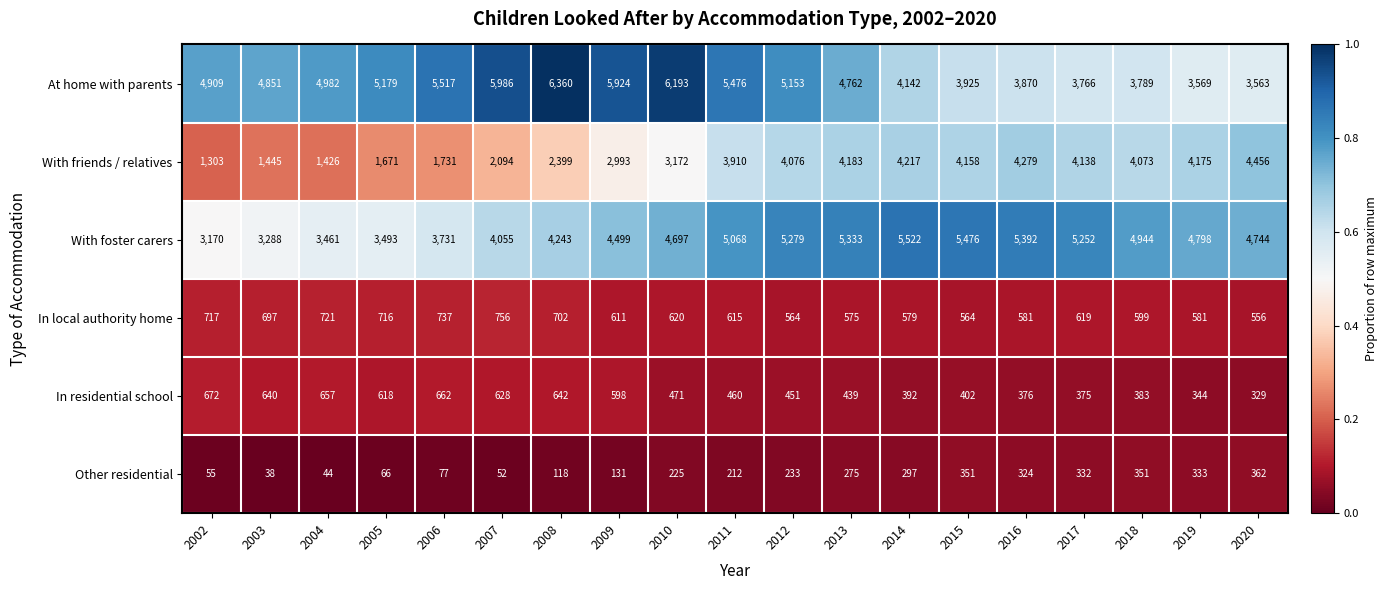

How many categories are shown in the chart?

19